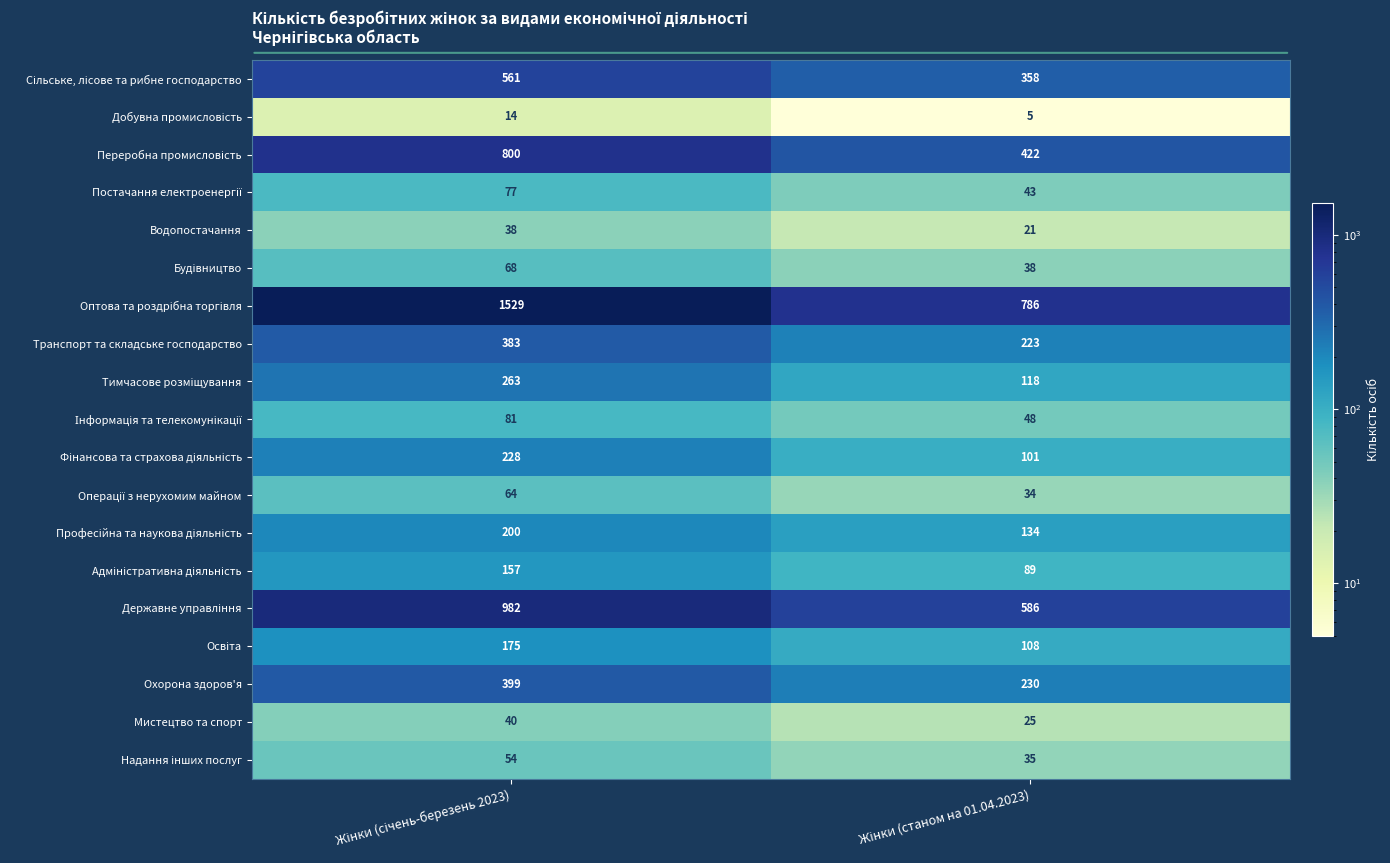

Count the number of data series in this chart.

19